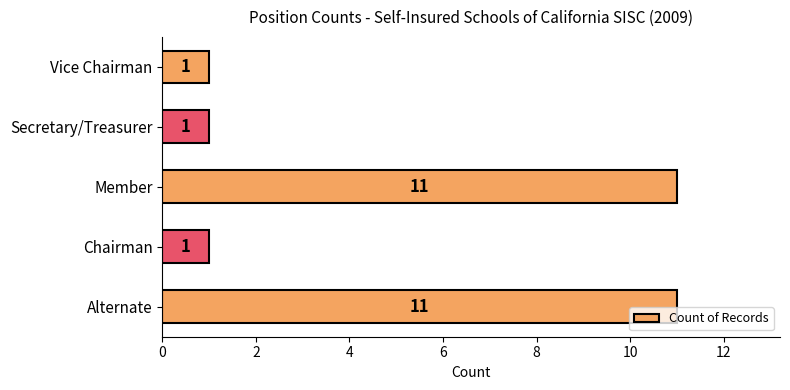

What is the maximum value shown in the chart?

11